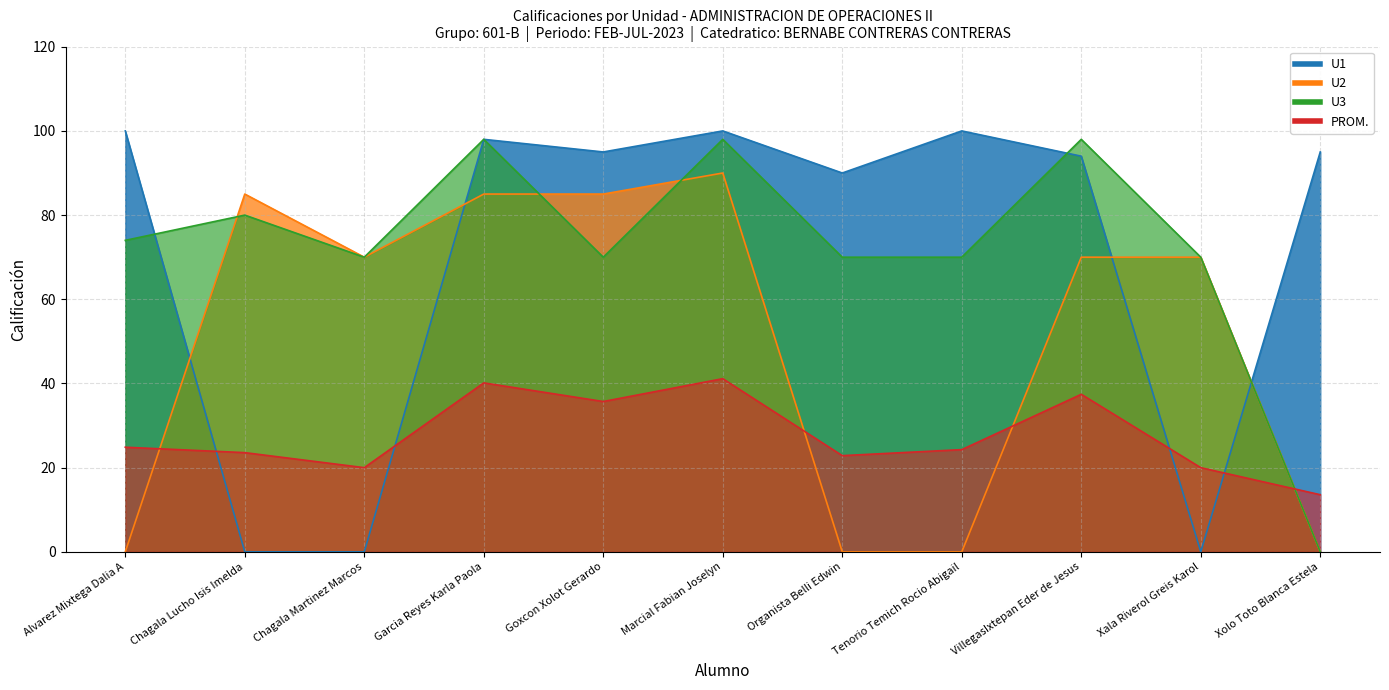

Is it true that U1 equals 95.0 at Xolo Toto Blanca Estela?

True